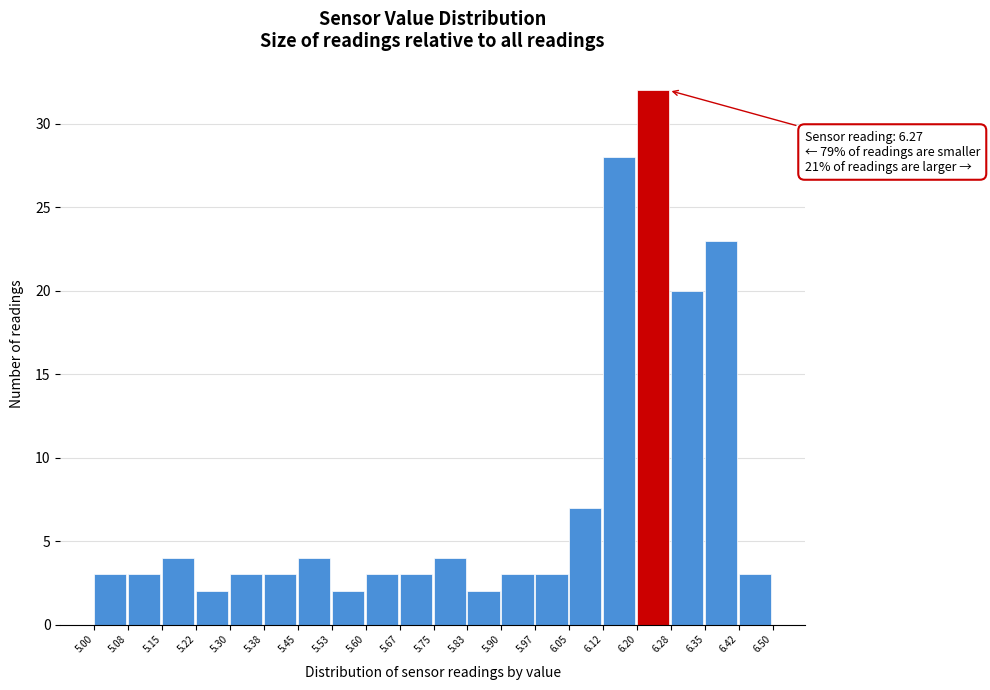

Which range on the x-axis has the tallest bar?

6.20 to 6.28